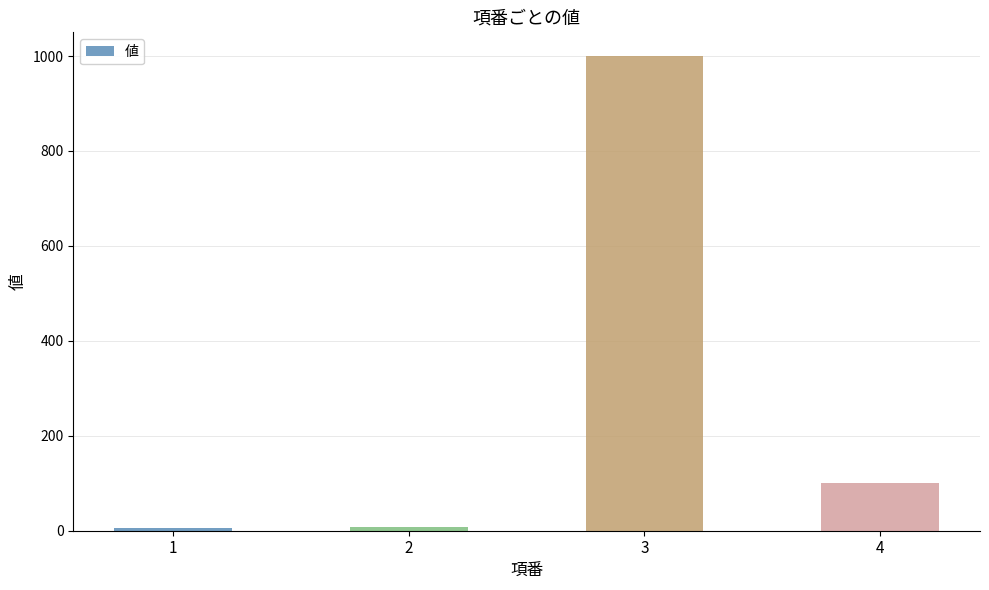

At which label does the data first exceed 100?

3